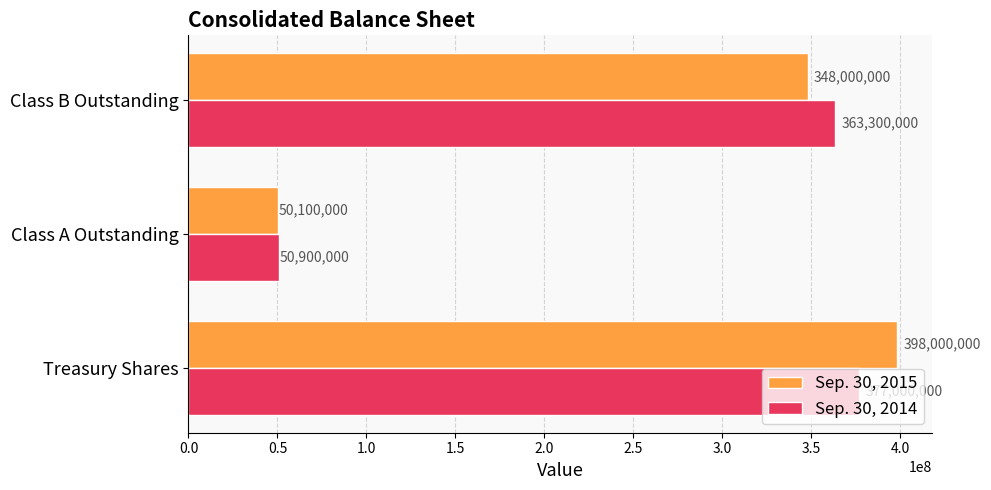

Which category has the lowest value in the Sep. 30, 2014 series?

Class A Outstanding